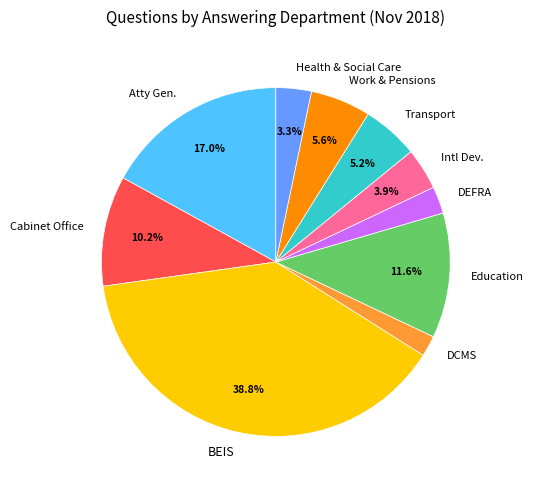

What portion of the pie excludes Education?

88.4%